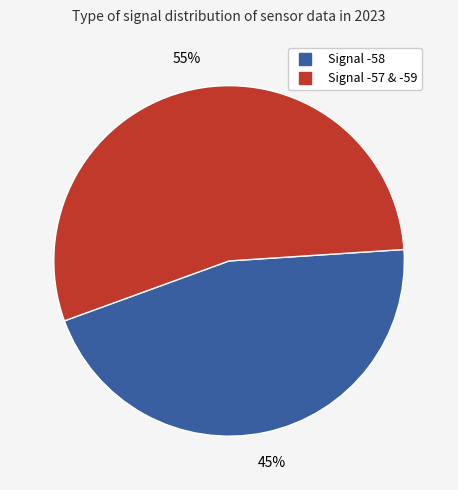

How many segments does this pie chart have?

2